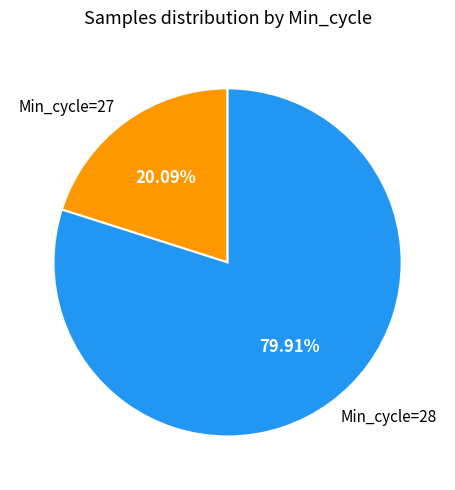

Rank the categories by value from lowest to highest.

Min_cycle=27, Min_cycle=28